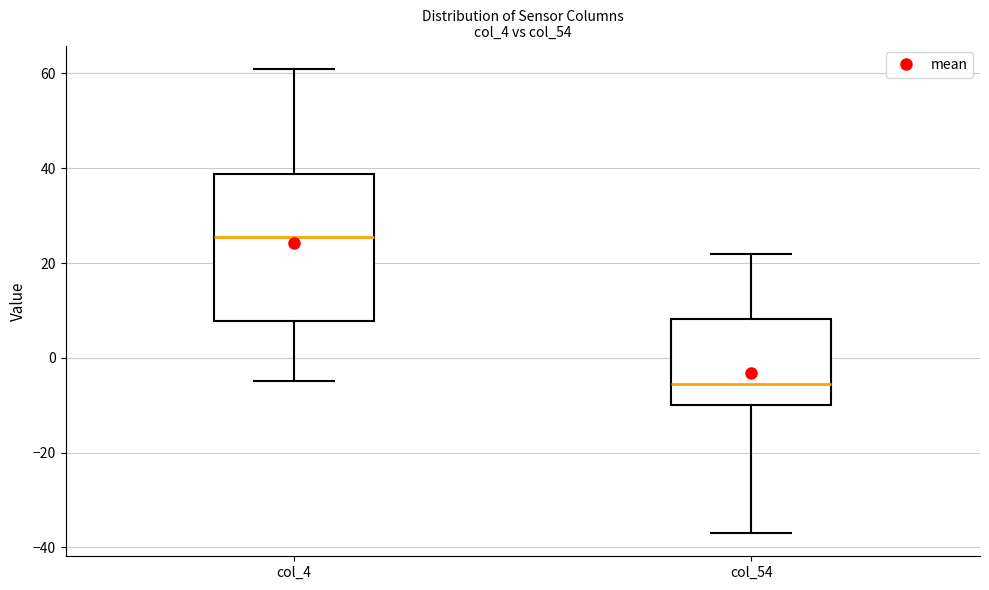

Reading left to right, read every box against the y-axis: the position of its median line, the range the box covers, and the ends of its whiskers. The values are not printed on the chart, so give them approximately, as read against the axis.

col_4: median 26, box 8 to 38, whiskers -4 to 62
col_54: median -6, box -10 to 8, whiskers -36 to 22